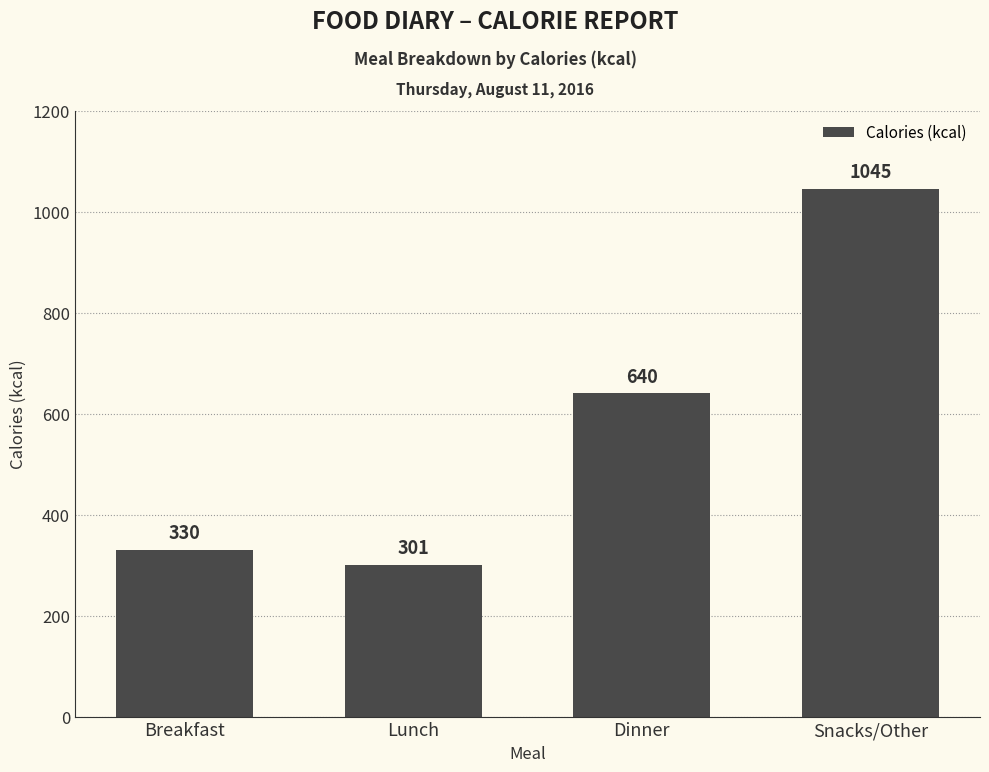

What is the sum of the values at Lunch and Dinner?

941